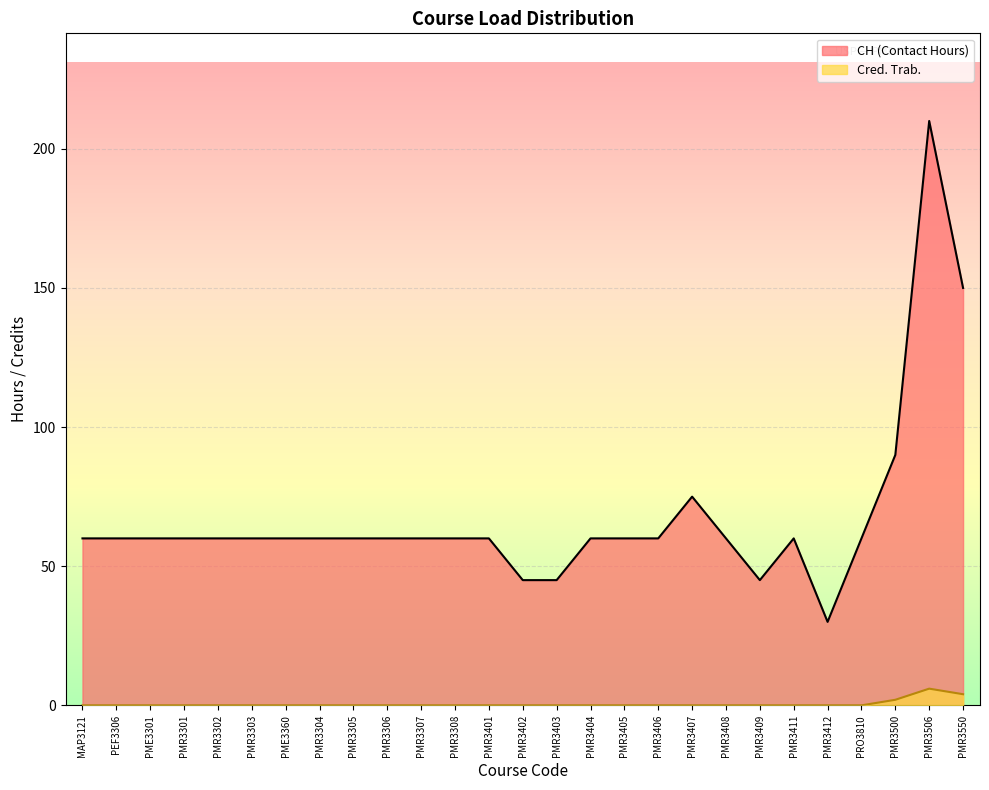

Which series has the largest range (max minus min)?

CH (Contact Hours)